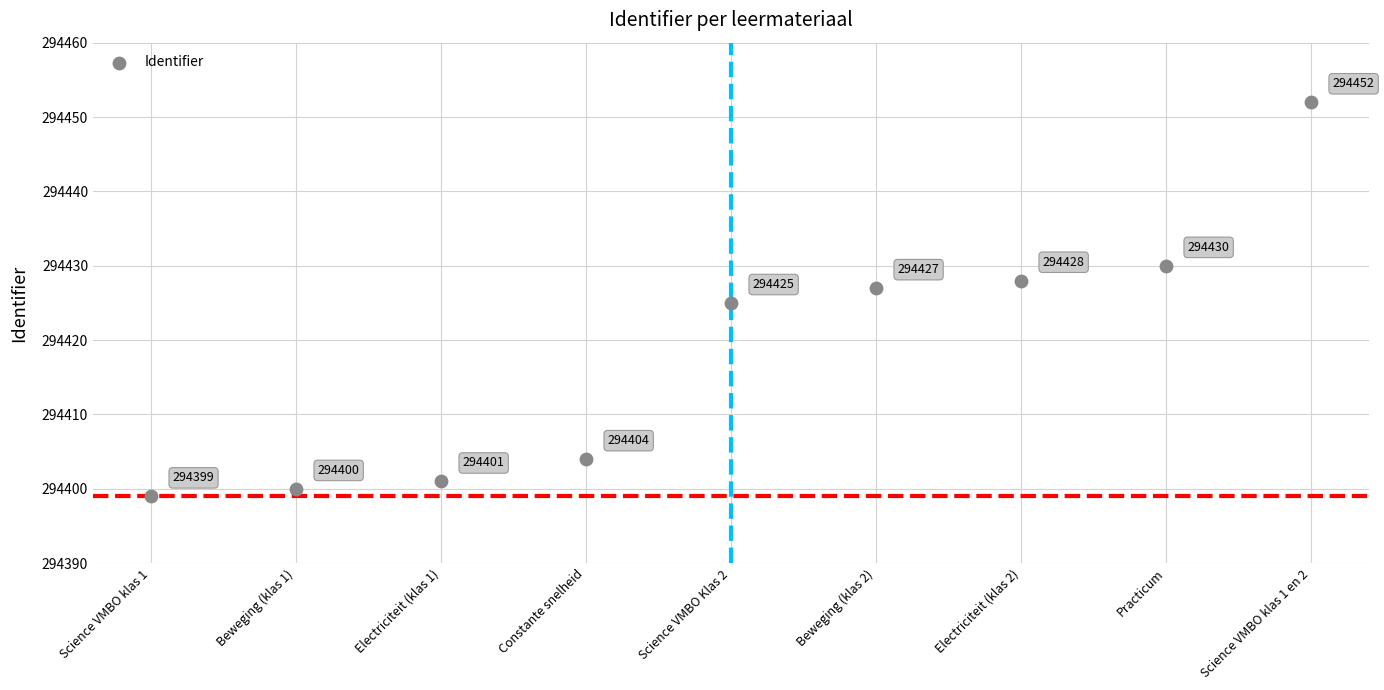

What is the range of Y values (max minus min)?

53